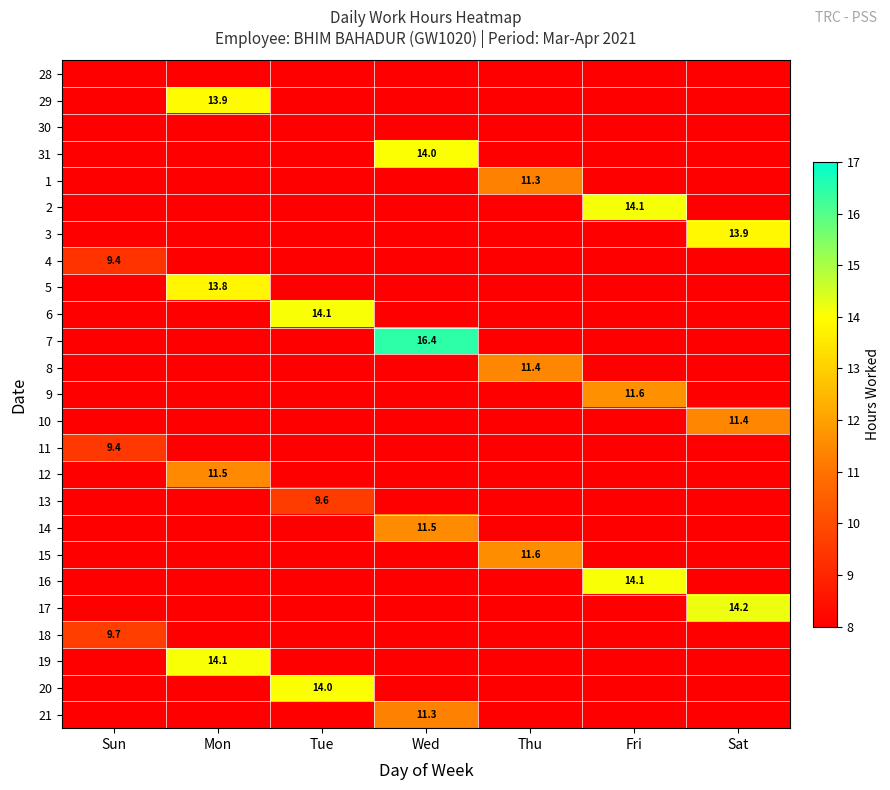

How many data points does each series have?

7